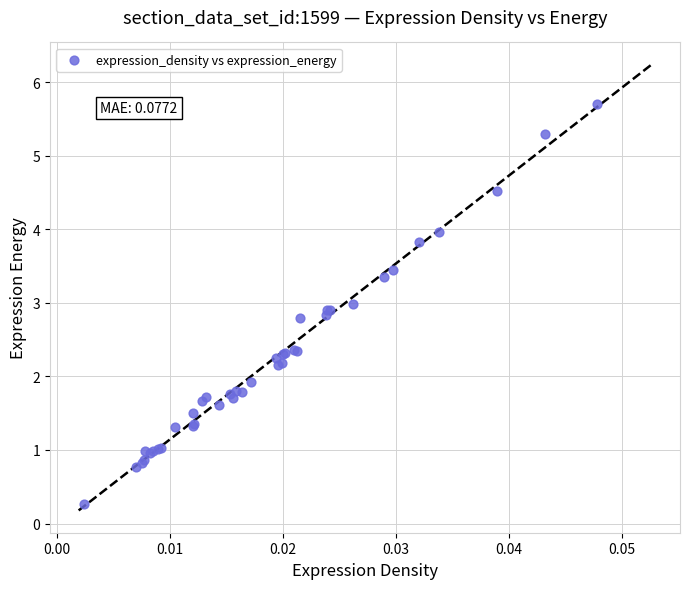

What Y value in the scatter plot is closest to 2?

1.9